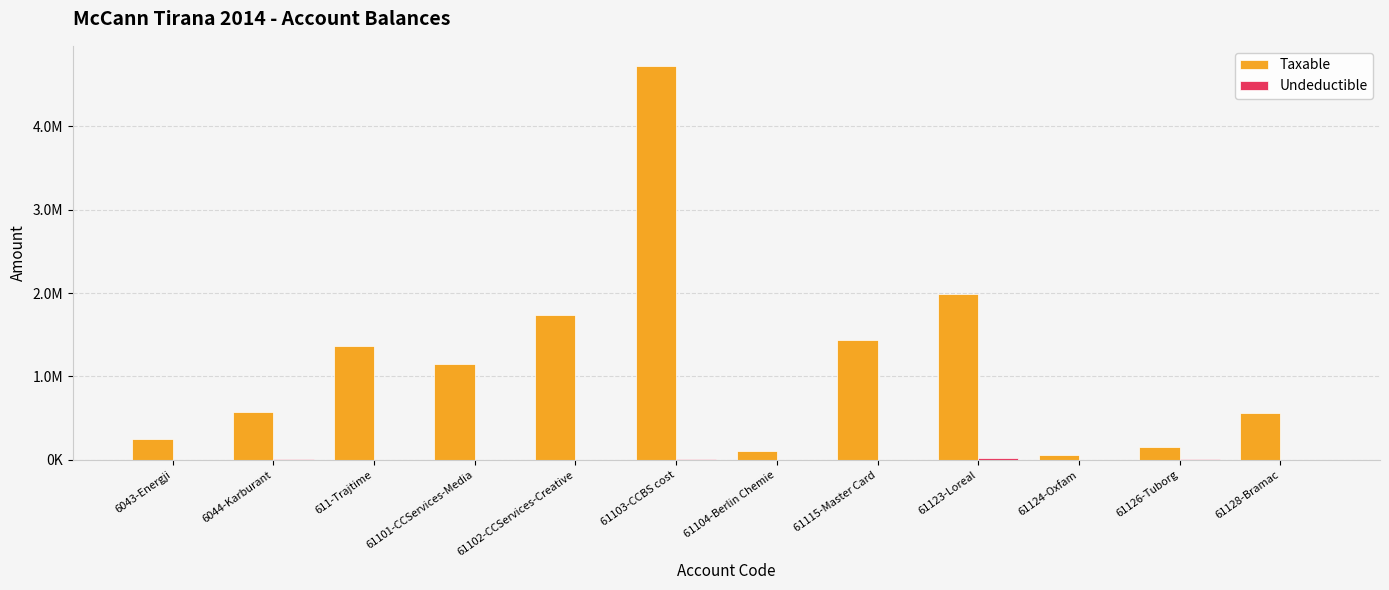

Read the Taxable value at 61124-Oxfam.

61813.2